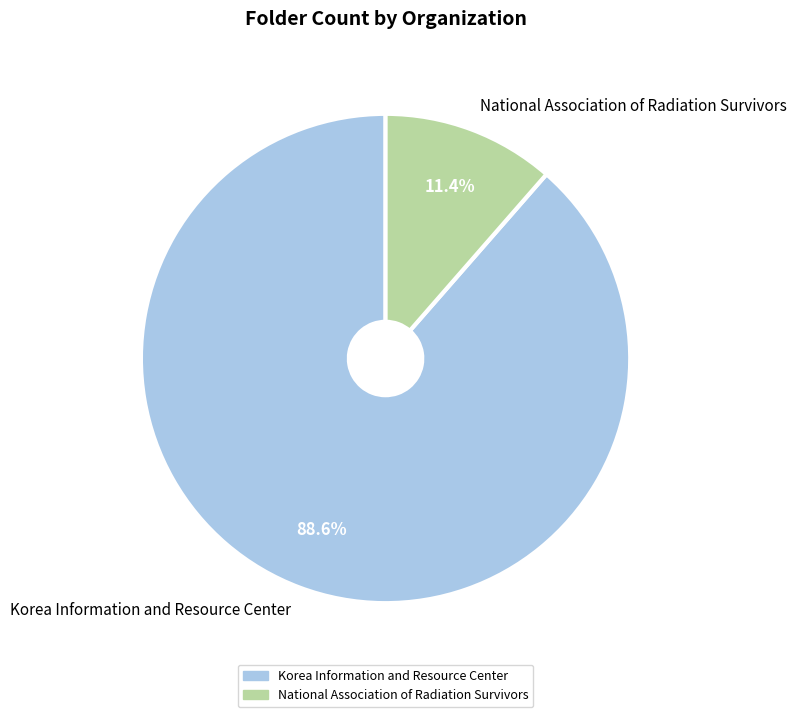

Combined, what portion of the pie is National Association of Radiation Survivors and Korea Information and Resource Center?

100.0%